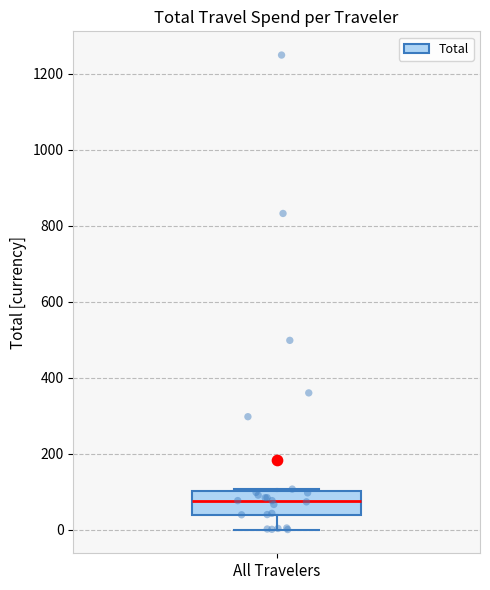

Where is the upper edge of the box for All Travelers on the y-axis? The values are not printed on the chart, so give them approximately, as read against the axis.

100